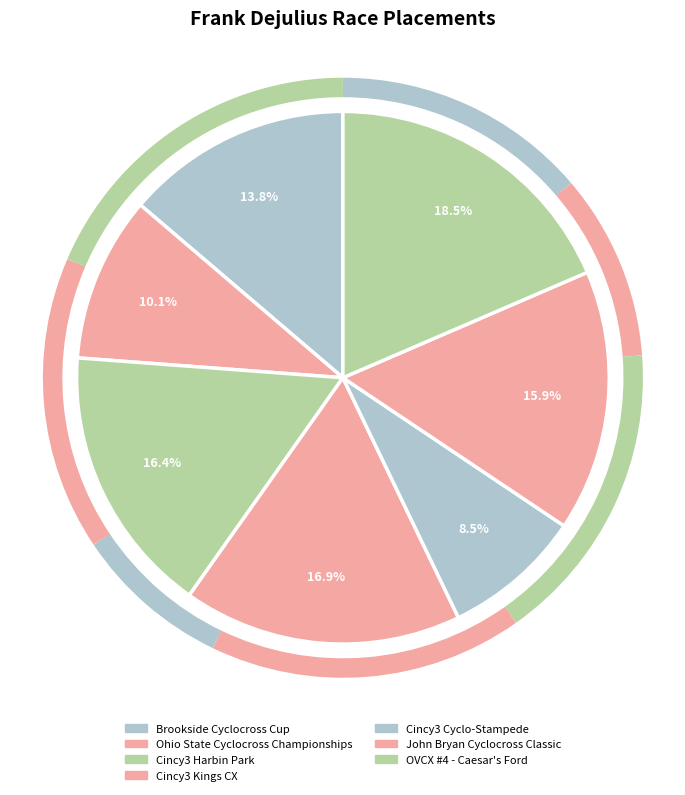

To the nearest percent, what is the difference between the largest and smallest slice percentages?

10%